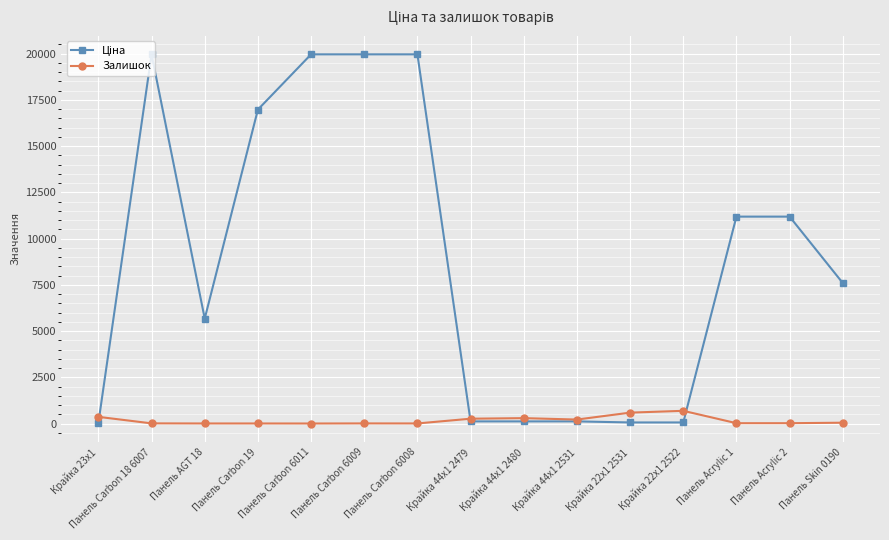

True or false: Залишок has a value of 290.0 at Крайка 44x1 2480.

True